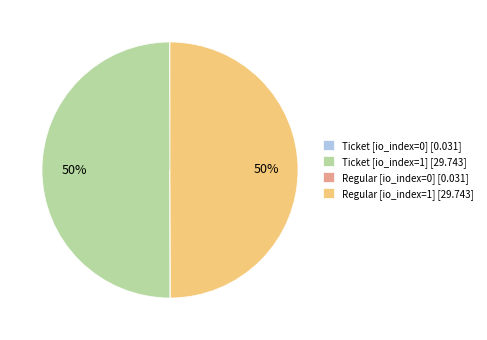

To the nearest percent, what is the average slice percentage?

25%